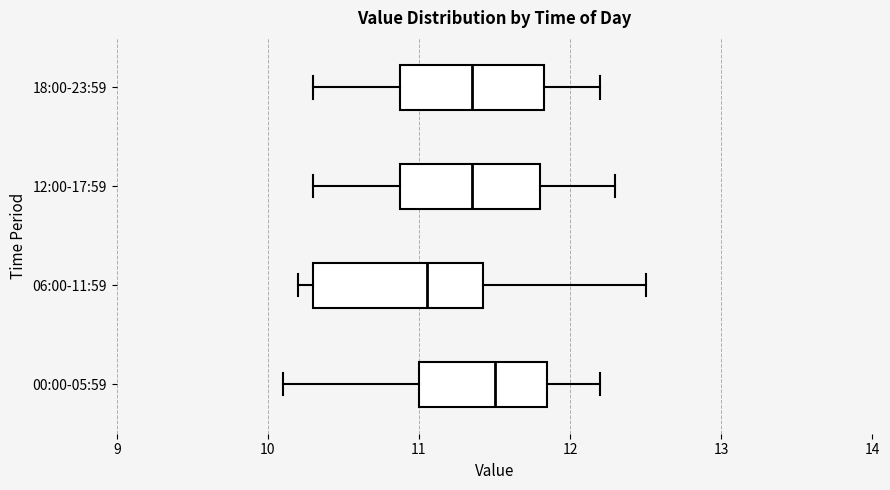

Comparing the boxes themselves (not the whiskers), which one is the widest?

06:00-11:59